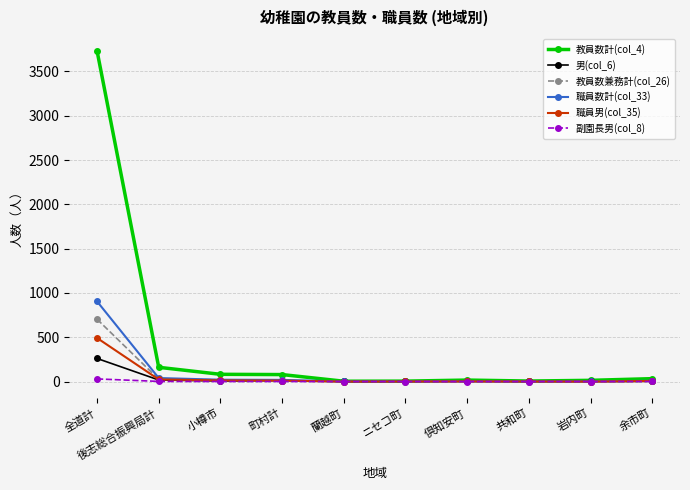

How many series are shown in this chart?

6